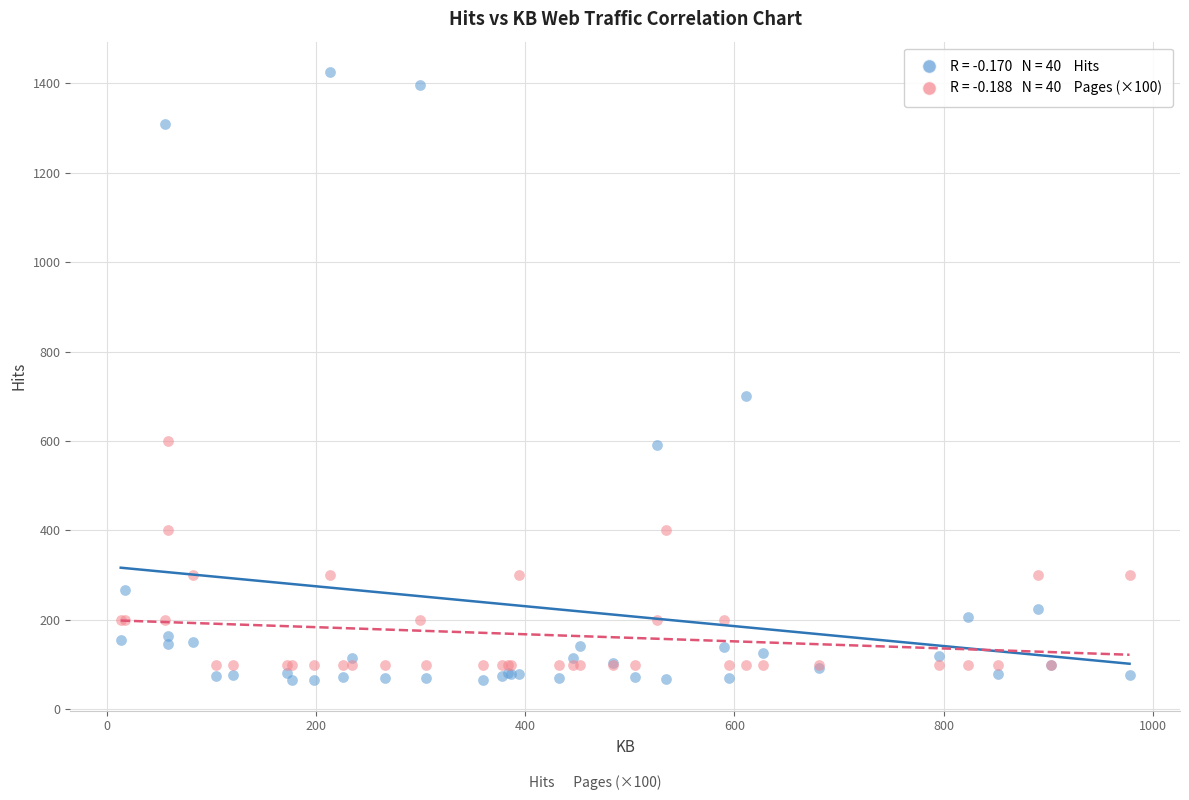

Across all series, what Y value is closest to 745?

700